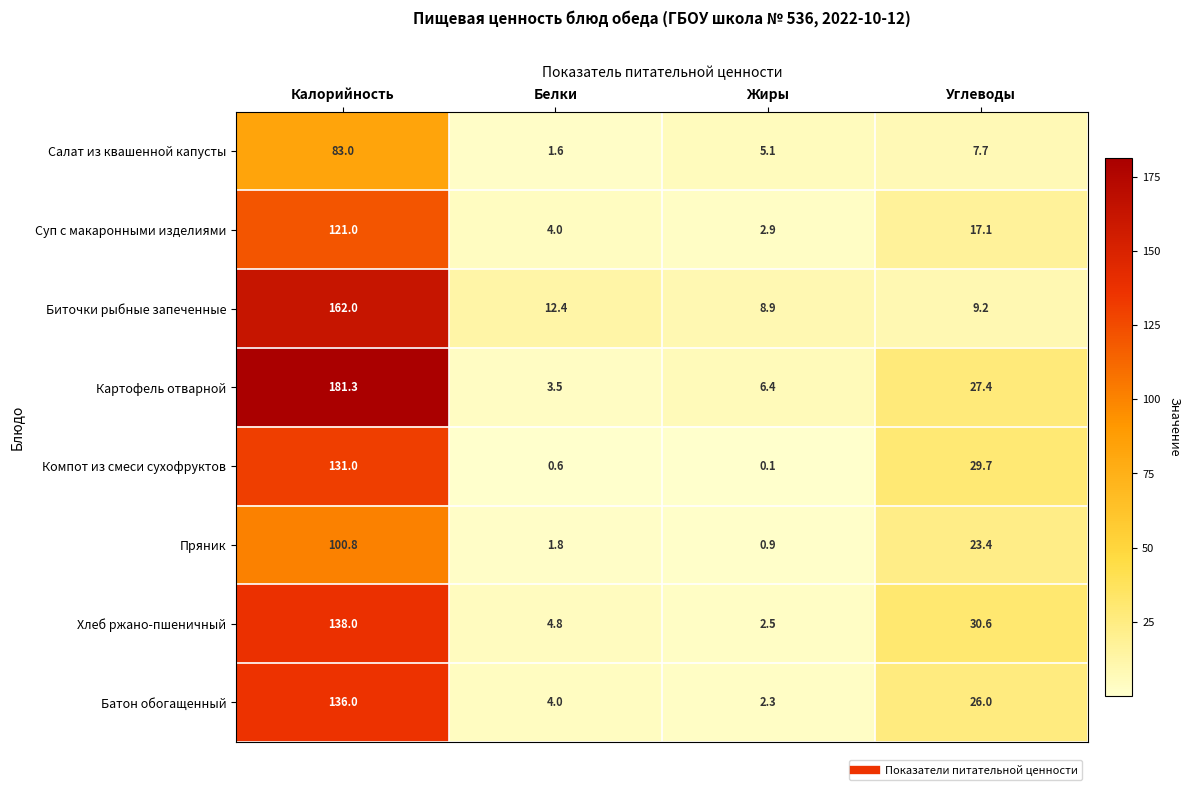

Which series changed the most between Жиры and Углеводы?

Компот из смеси сухофруктов